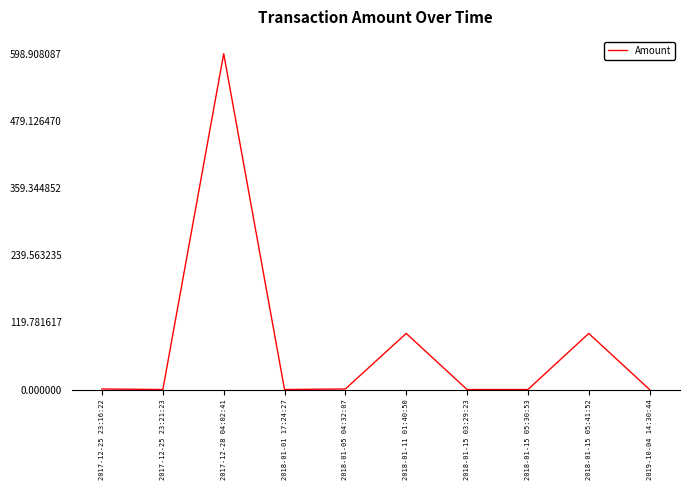

Is this an area chart (filled region under the line)?

No